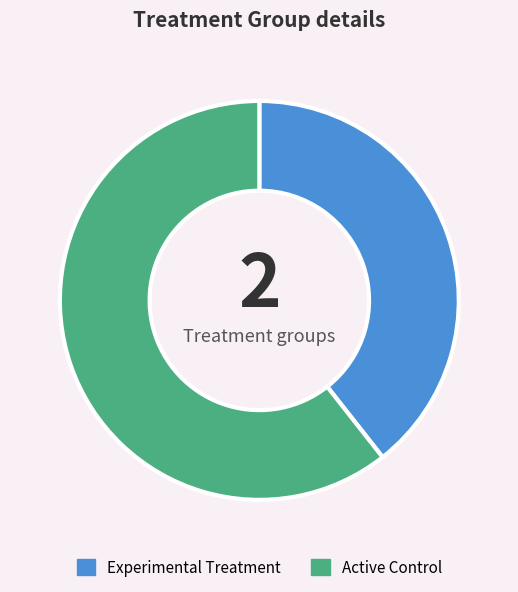

Is Active Control the majority of the pie?

Yes